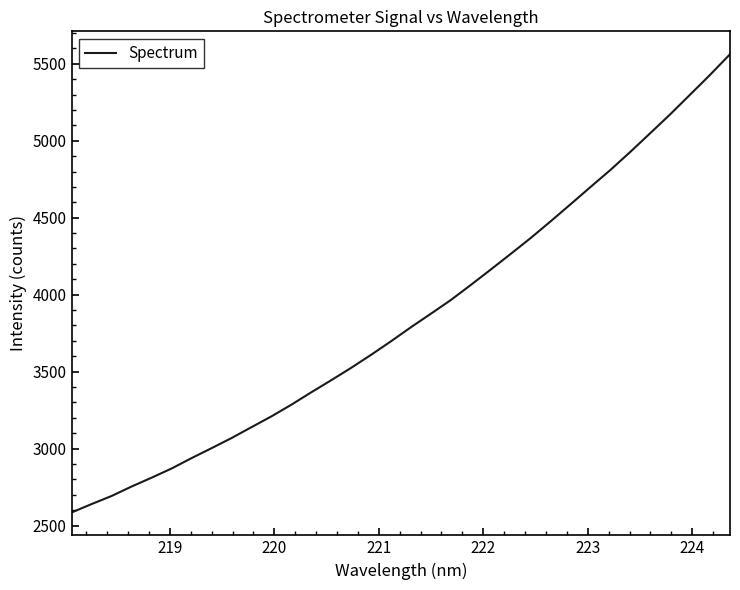

Does the chart display data point markers on the line(s)?

No